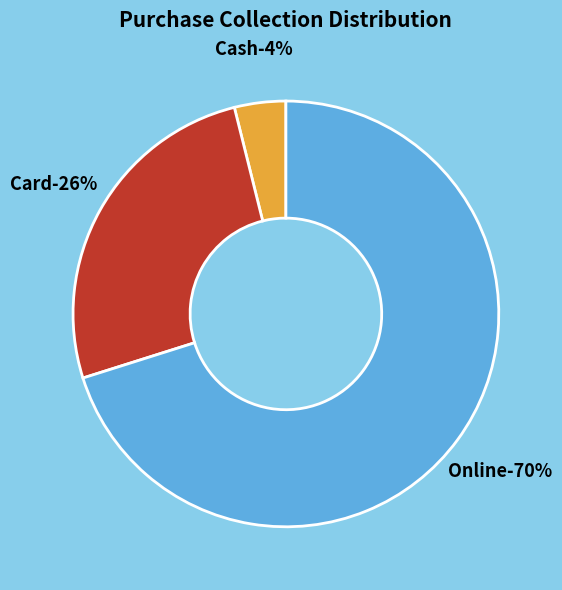

To the nearest percent, what is the average slice percentage?

33%